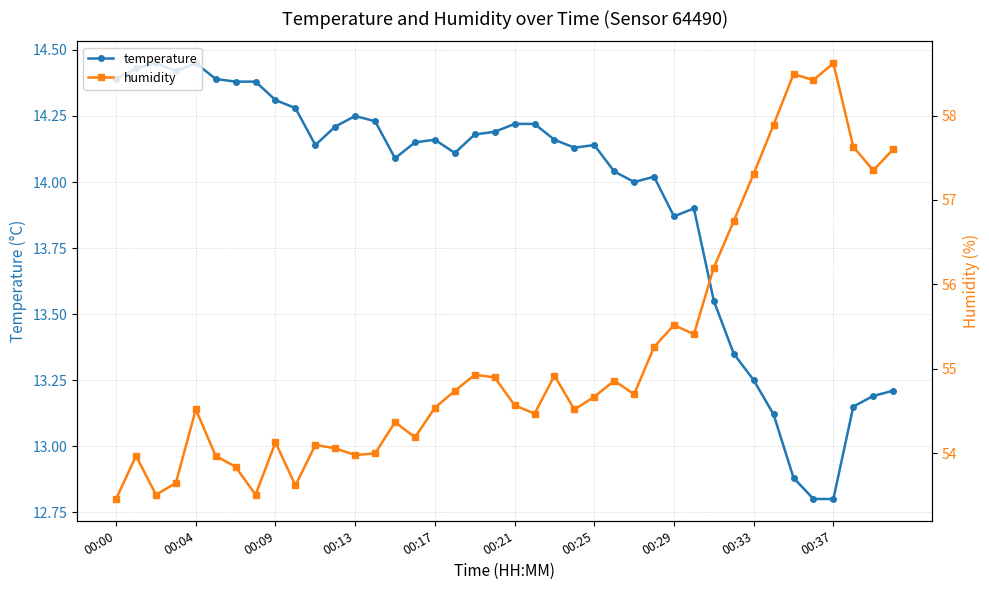

How many values in the temperature series exceed 14?

27